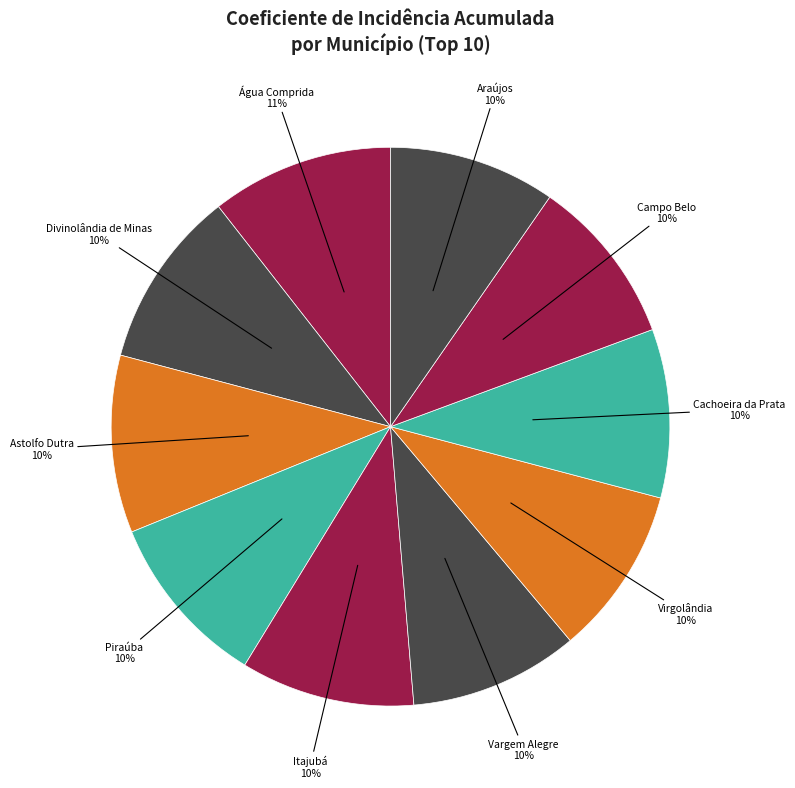

How many segments does this pie chart have?

10